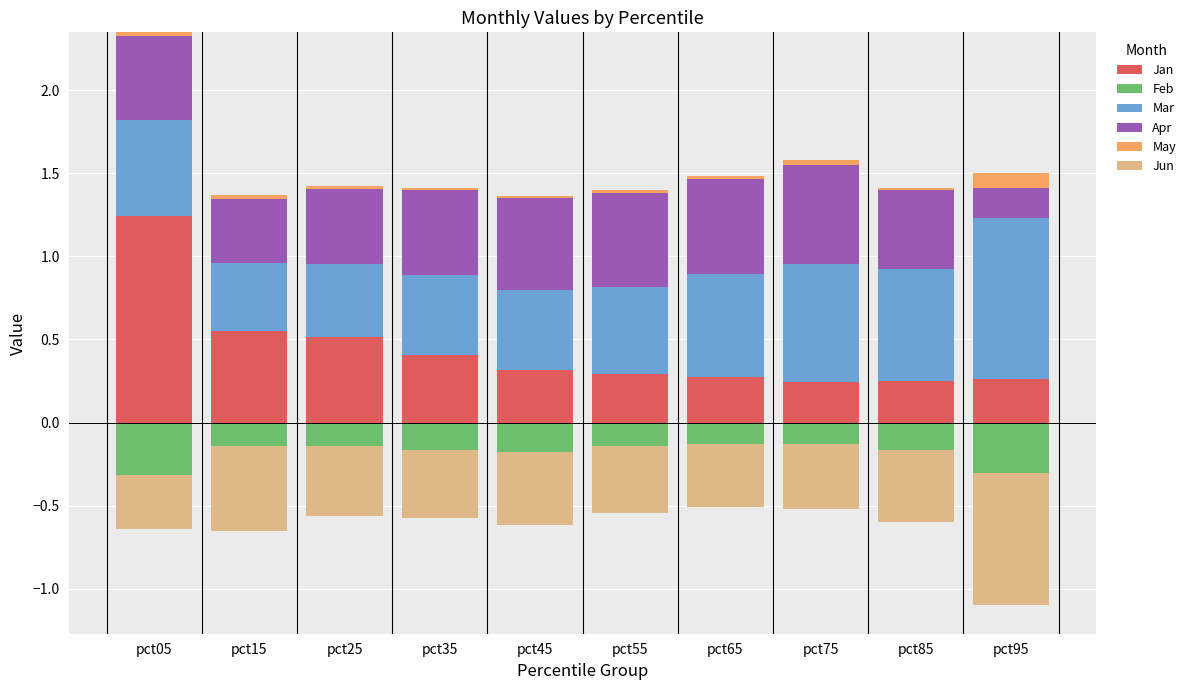

How many data points does each series have?

10